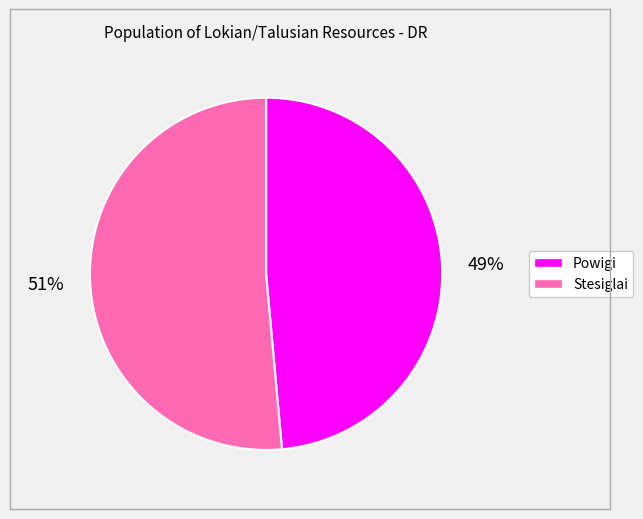

True or false: Stesiglai accounts for 51% of the total.

True